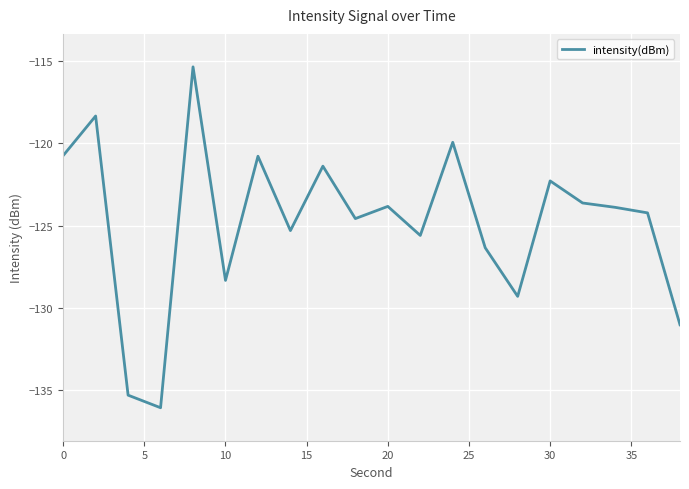

What is the difference between the maximum and minimum values?

20.7